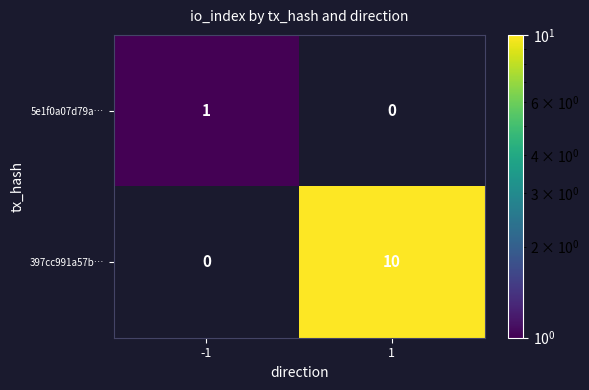

Which label corresponds to the largest value in the chart?

1